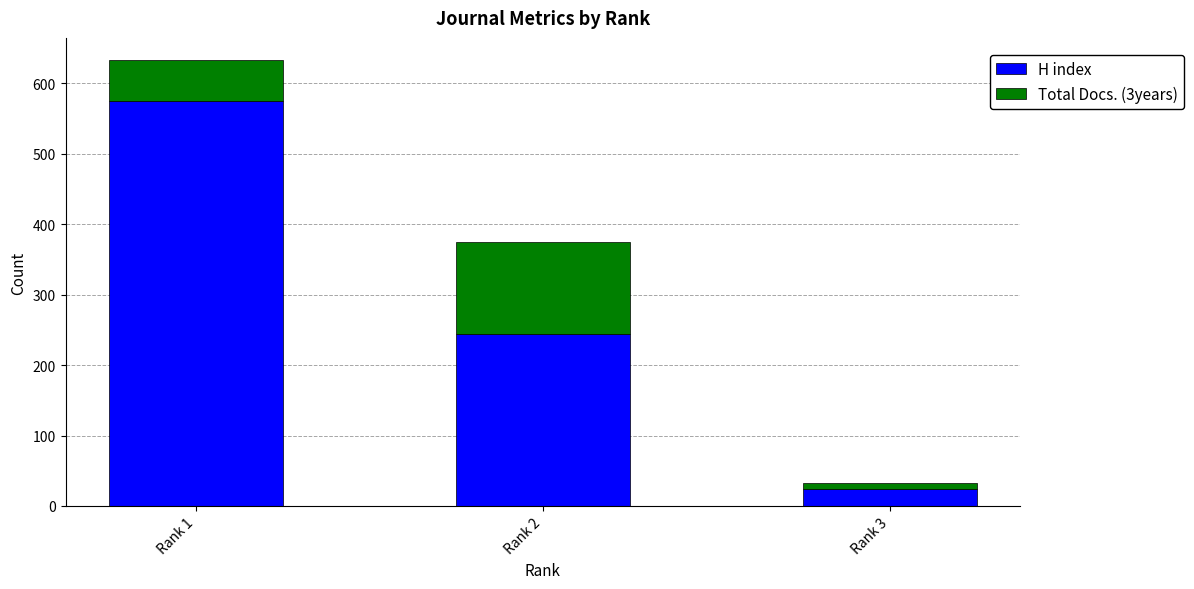

The value of H index at Rank 1 is 575. True or false?

True